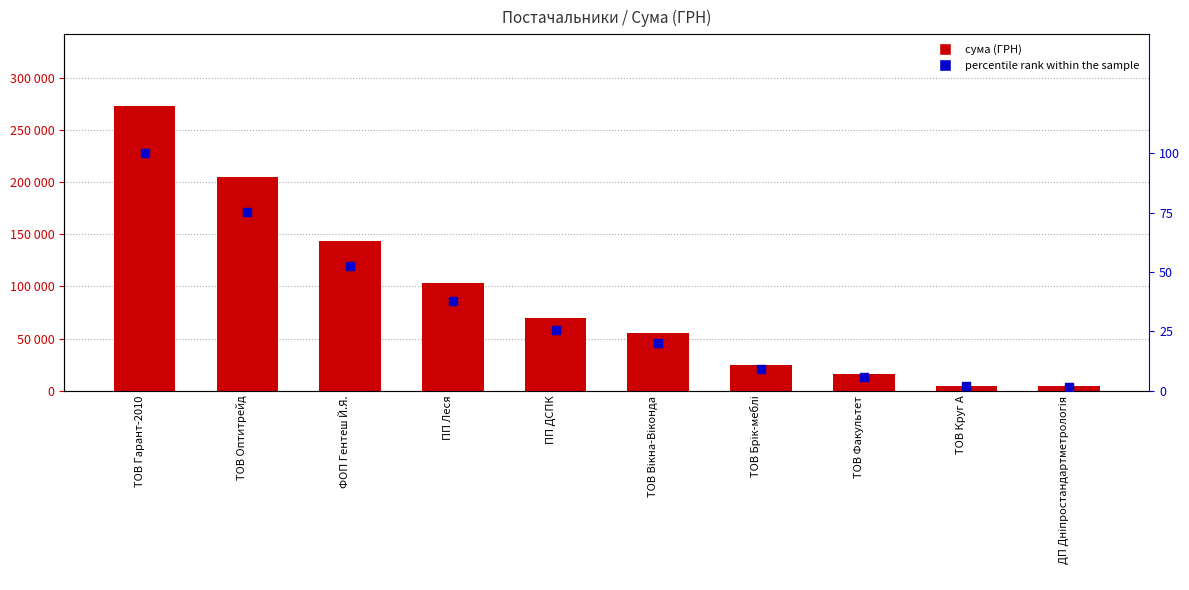

Is the value of percentile rank within the sample at ДП Дніпростандартметрологія greater than the value of сума (ГРН) at ТОВ Брік-меблі?

No